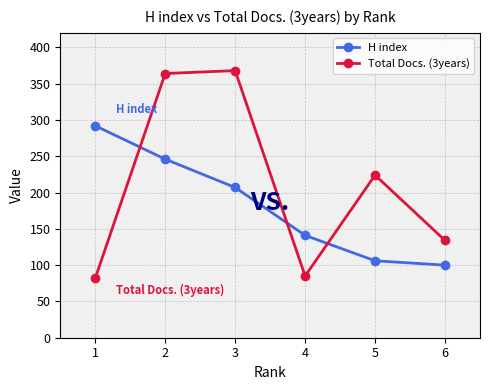

Which series has the widest spread of values?

Total Docs. (3years)